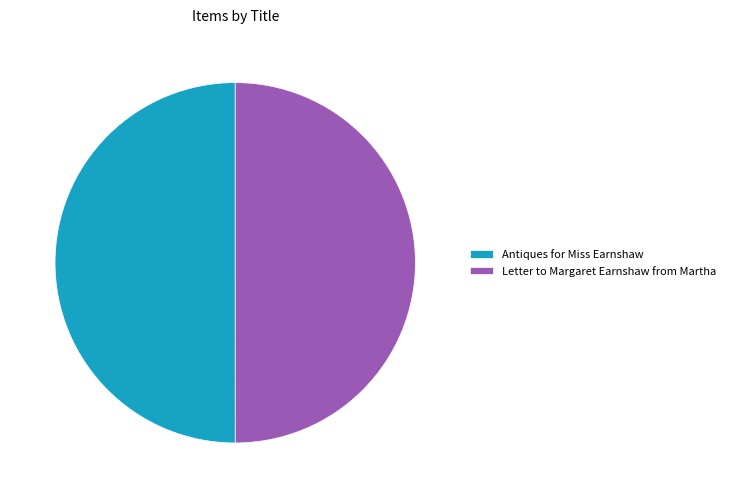

Is it true that Letter to Margaret Earnshaw from Martha is 50% of the pie?

True